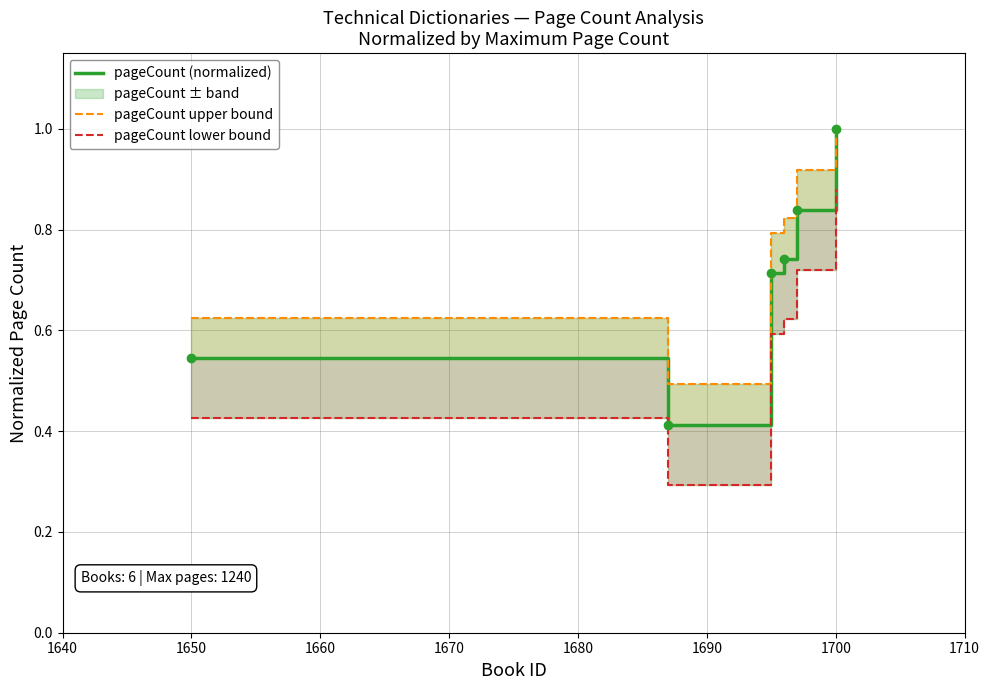

Rank the series by their average value, from lowest to highest.

pageCount lower bound, pageCount (normalized), pageCount upper bound